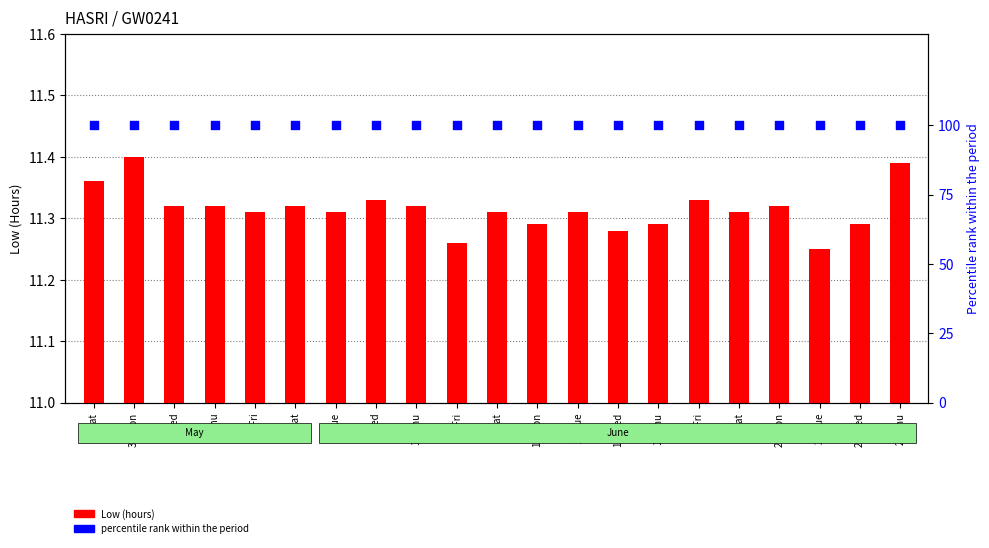

Which series has the largest total across all categories?

percentile rank within the period